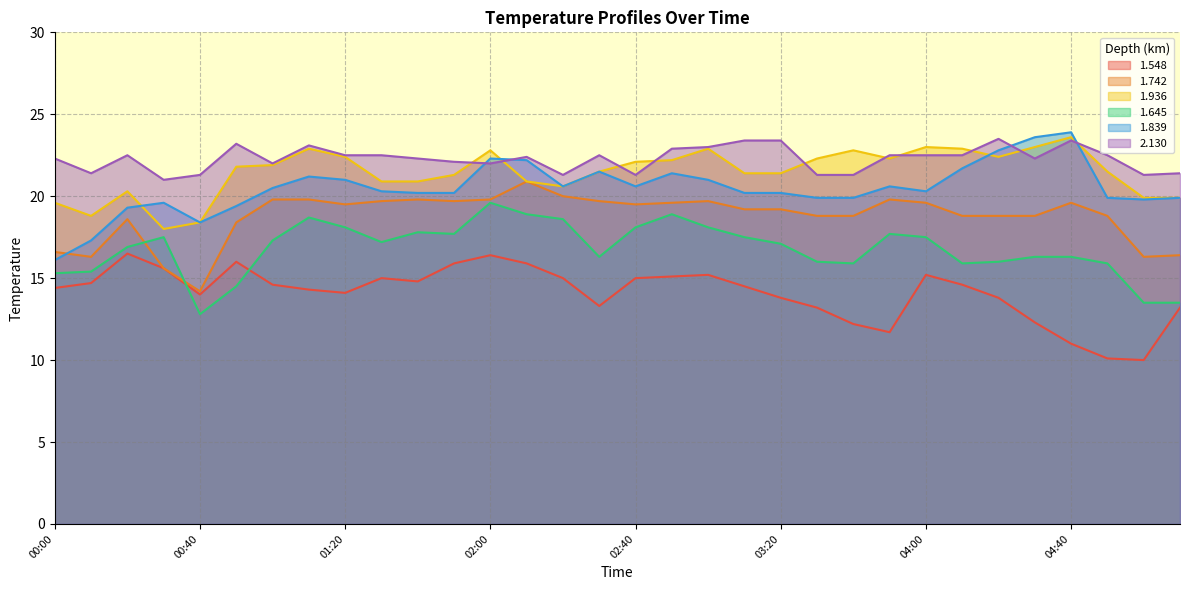

True or false: 1.548 has a value of 15.2 at 03:00.

True